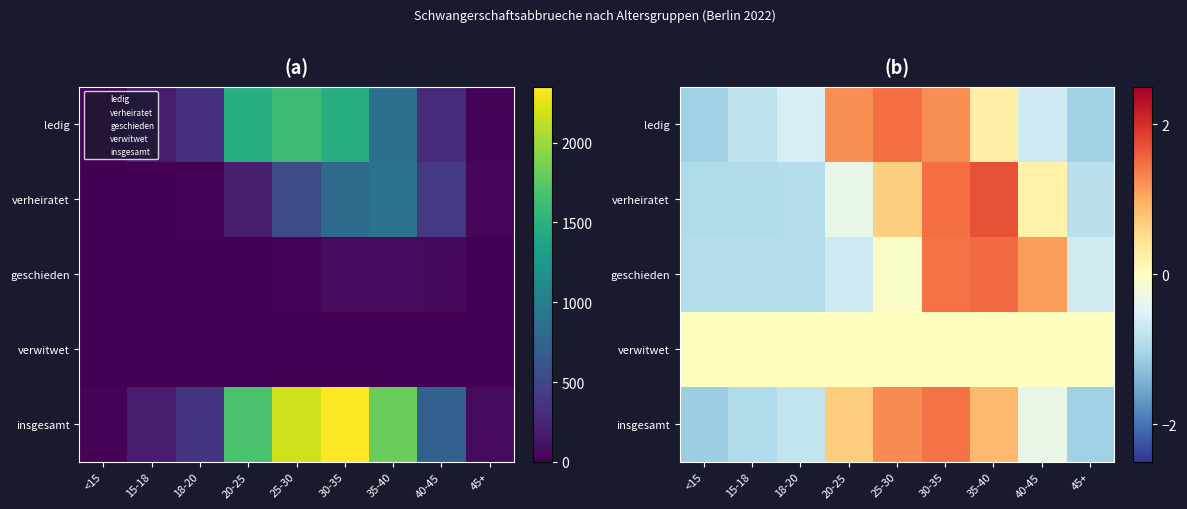

What is the difference between the highest and lowest values at <15?

1.1